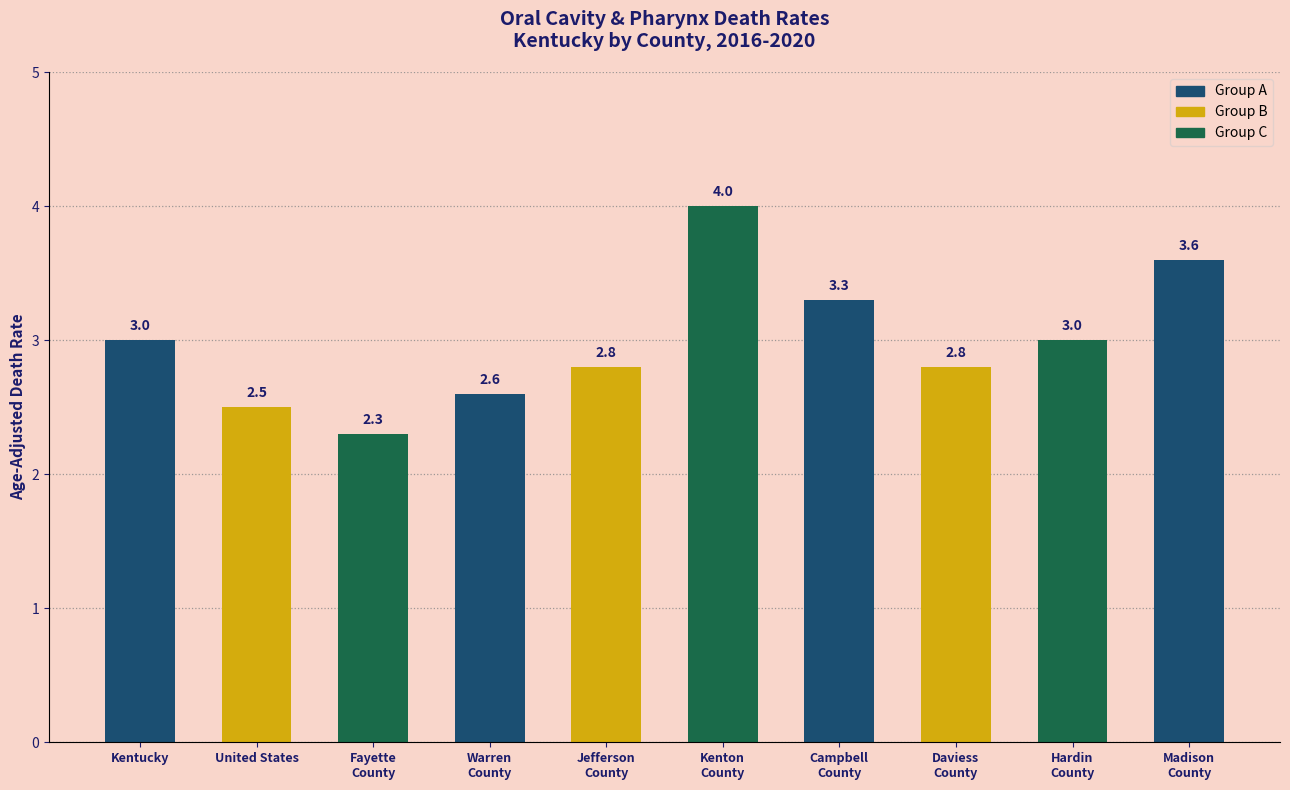

What position from the left is Kenton
County?

6